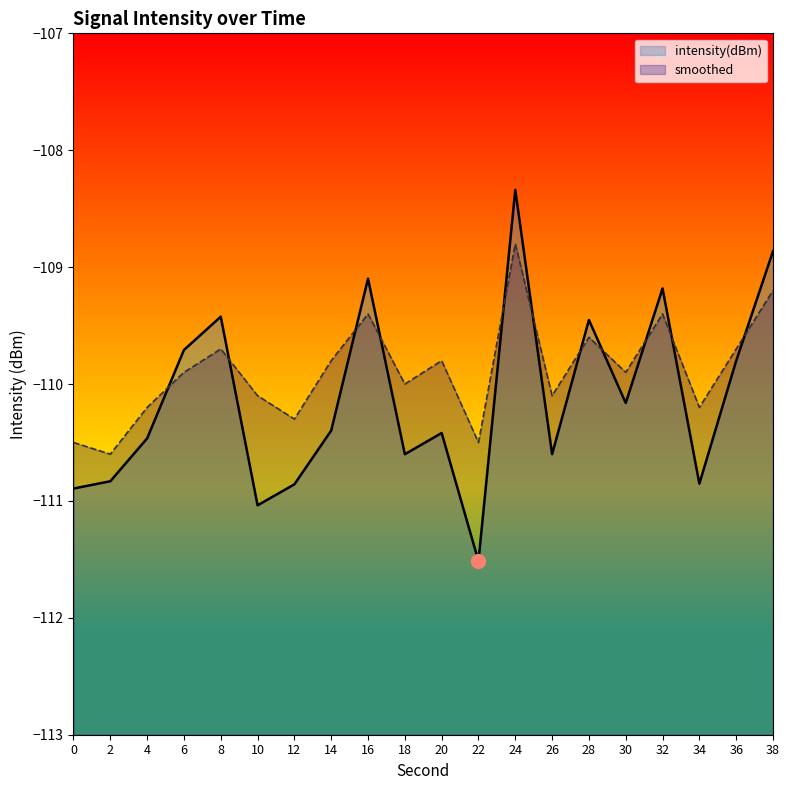

What is the value of the intensity(dBm) point at the 20th from the left?

-108.9